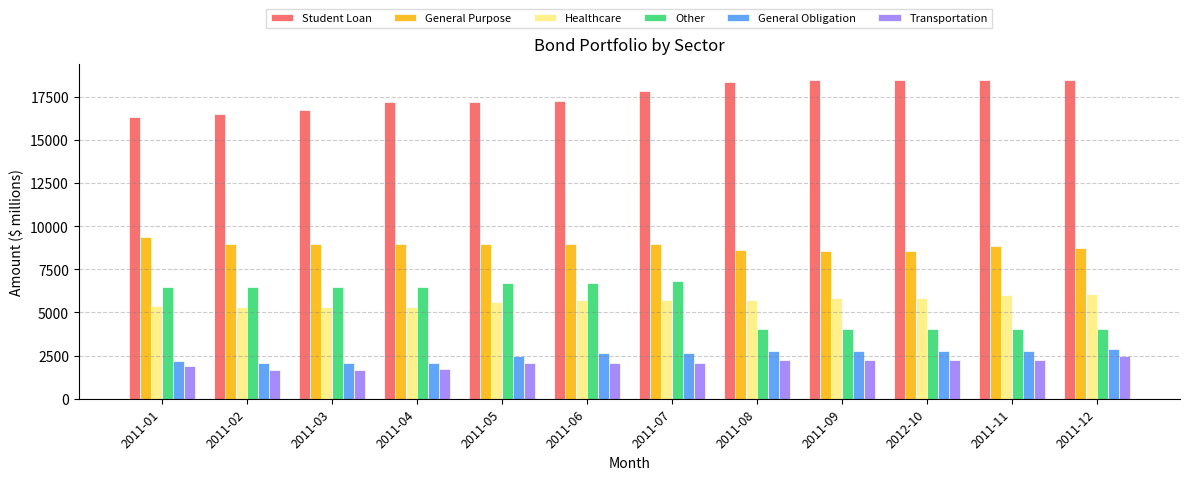

What is the value of the Other bar at the 5th from the left?

6674.4